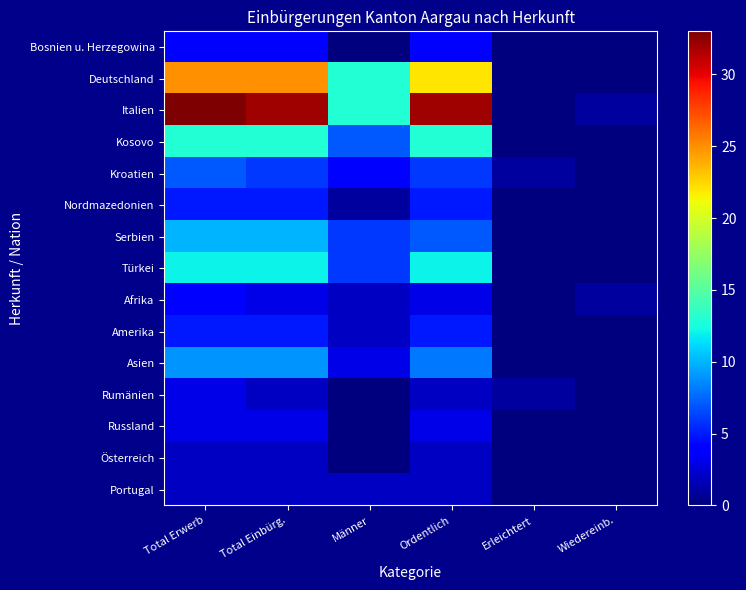

What is the greatest value displayed?

33